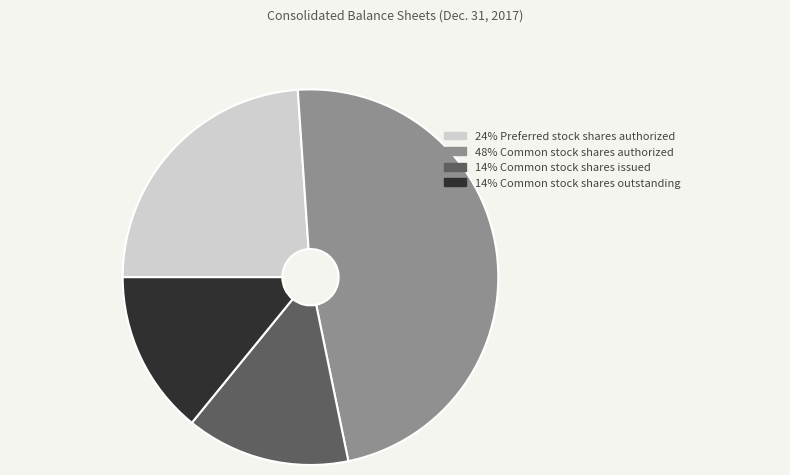

Is there any slice that represents more than half of the pie?

No